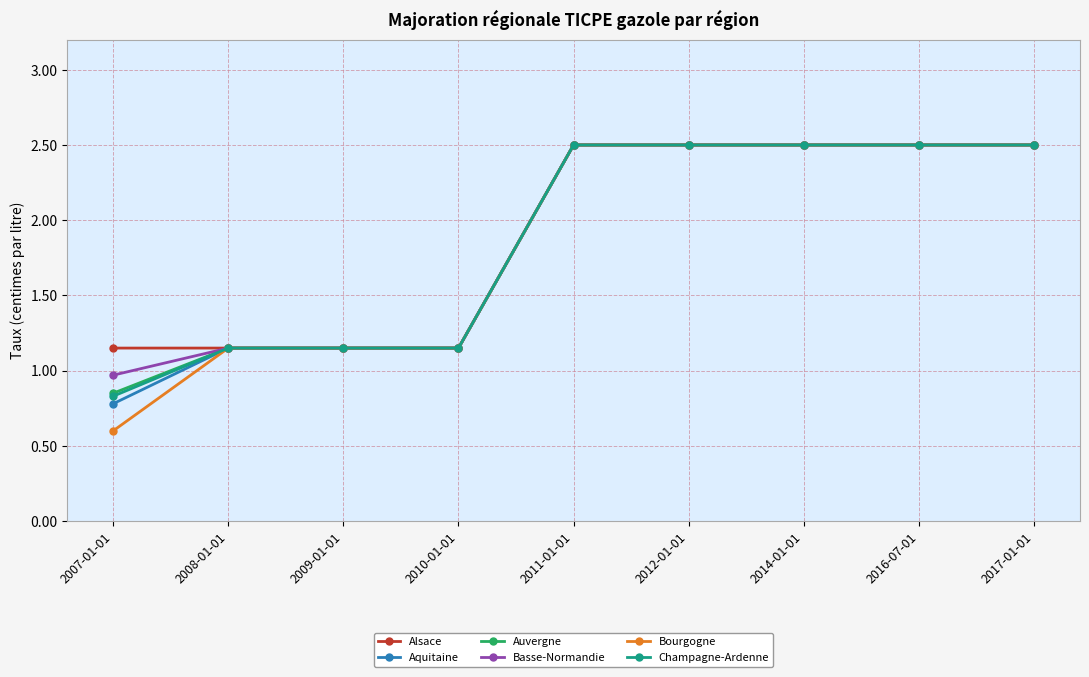

What is the label of the 6th point from the left?

2012-01-01